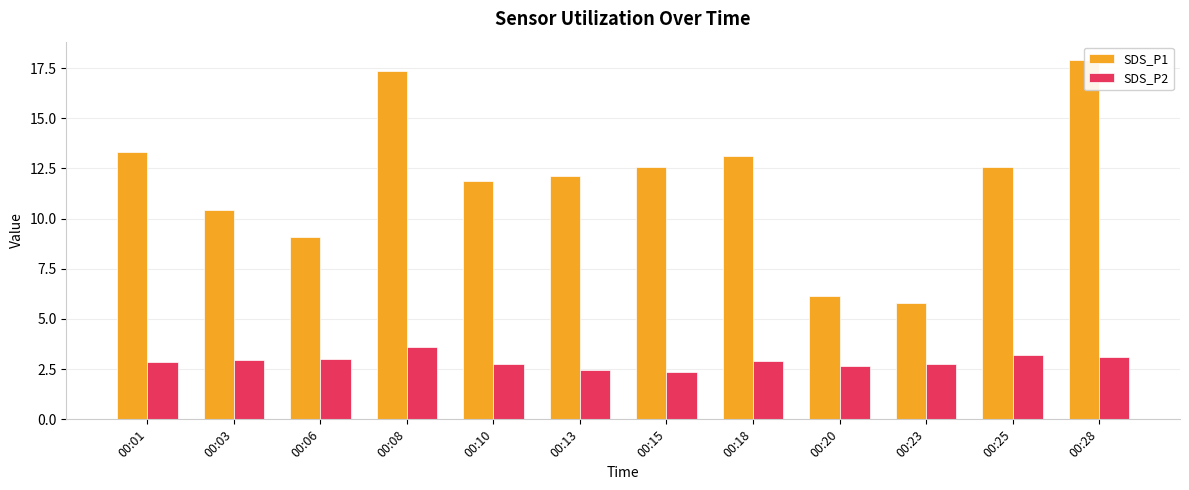

How many values in the SDS_P1 series are below 12?

5